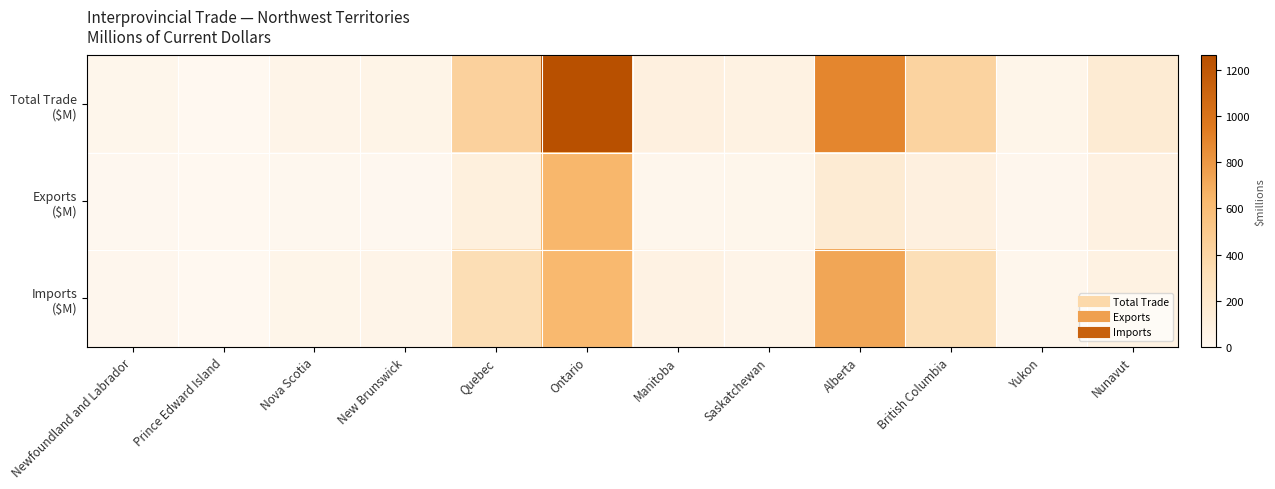

What is the difference between the highest and lowest values at Ontario?

640.6